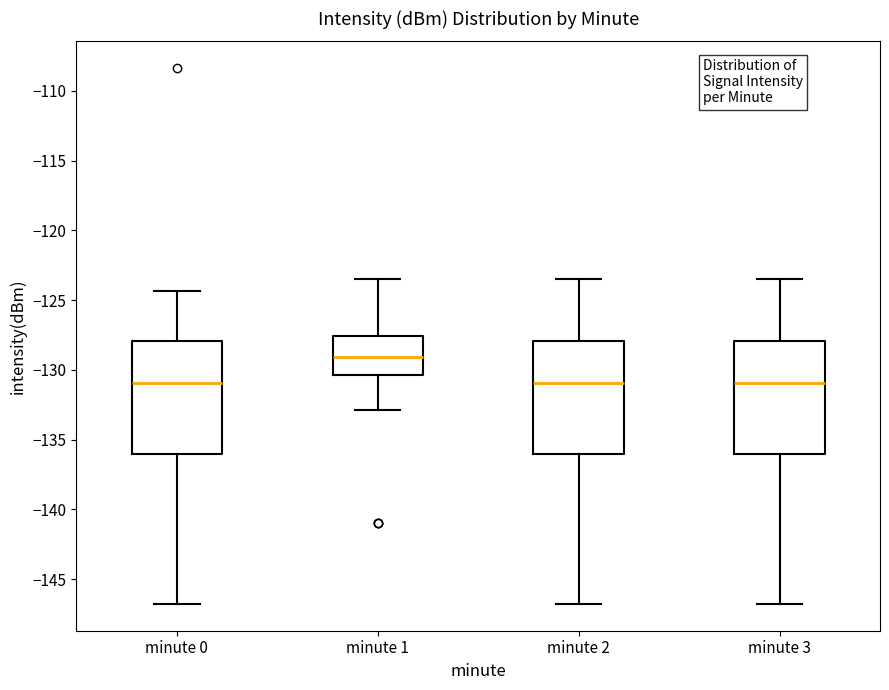

Reading left to right, transcribe this box plot: for each box, give where its median line is, the range the box spans, and where its two whiskers end, as read against the y-axis. The values are not printed on the chart, so give them approximately, as read against the axis.

minute 0: median -131.0, box -136.0 to -128.0, whiskers -147.0 to -124.5
minute 1: median -129.0, box -130.5 to -127.5, whiskers -133.0 to -123.5
minute 2: median -131.0, box -136.0 to -128.0, whiskers -147.0 to -123.5
minute 3: median -131.0, box -136.0 to -128.0, whiskers -147.0 to -123.5